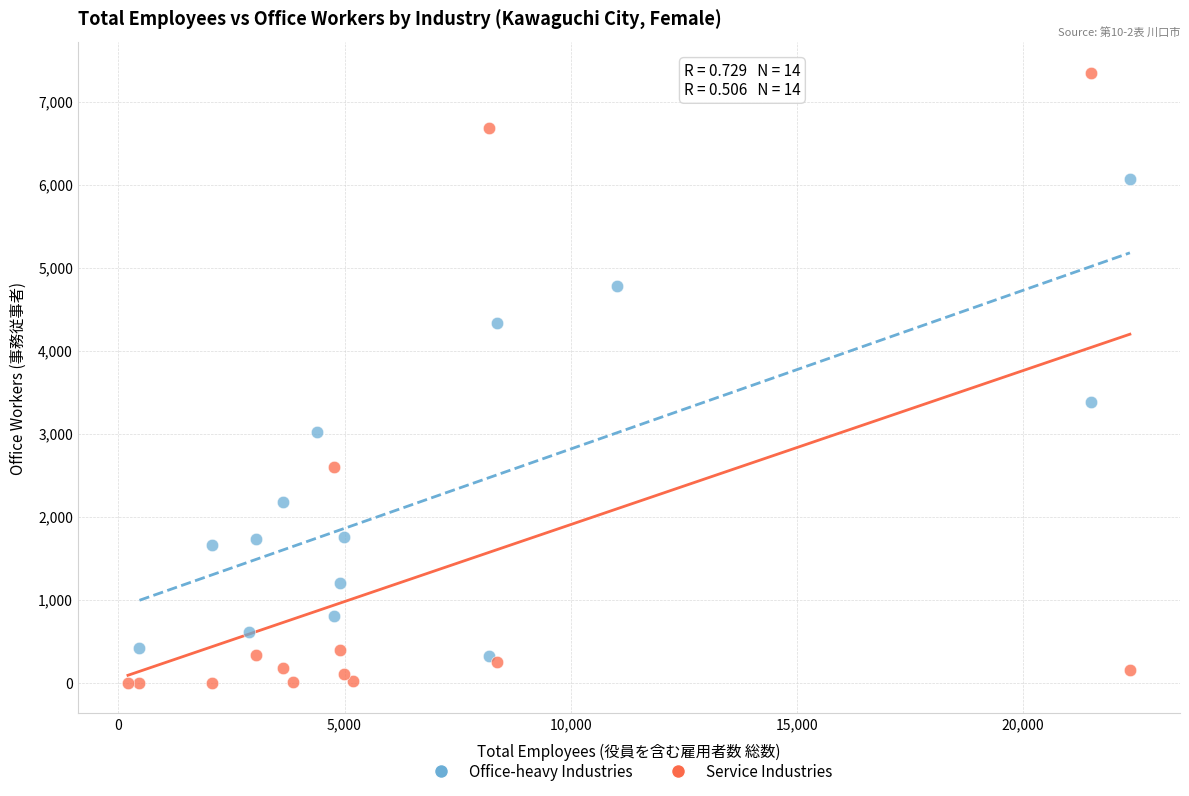

What are all the series names shown in the legend?

Office-heavy Industries, Service Industries